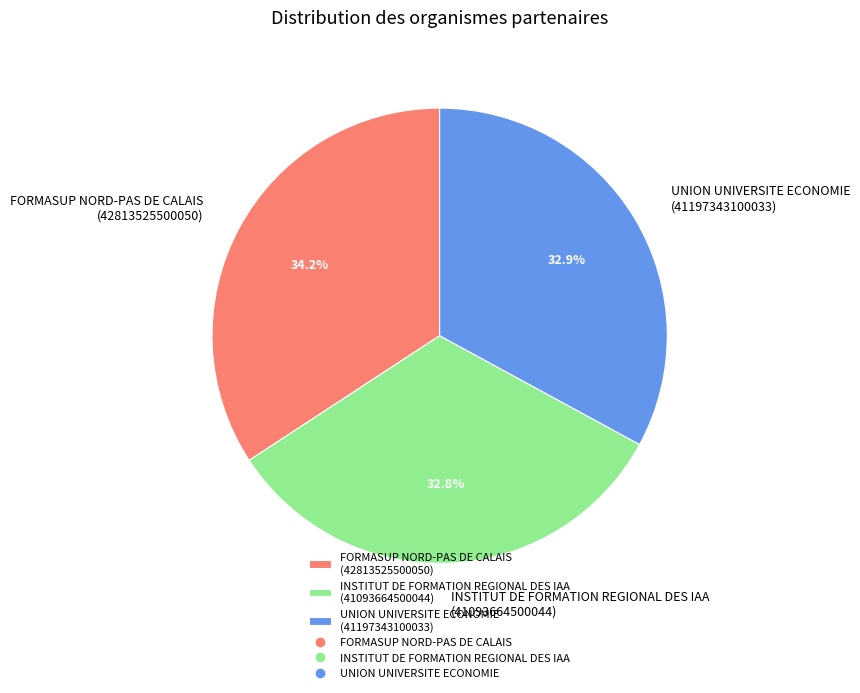

Is FORMASUP NORD-PAS DE CALAIS (42813525500050) the majority of the pie?

No